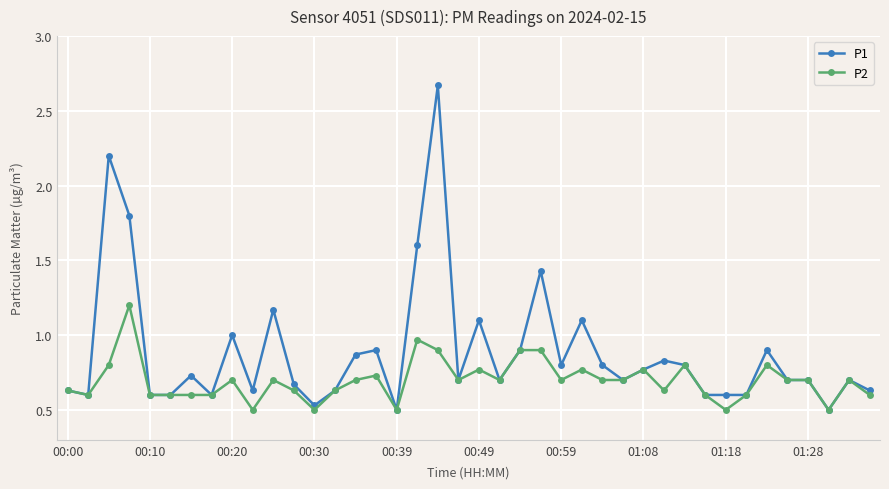

List the series in order of their peak value, lowest first.

P2, P1